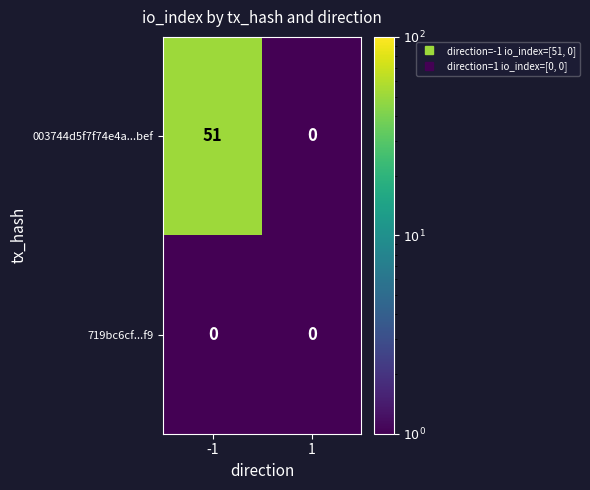

What is the maximum value shown in the chart?

51